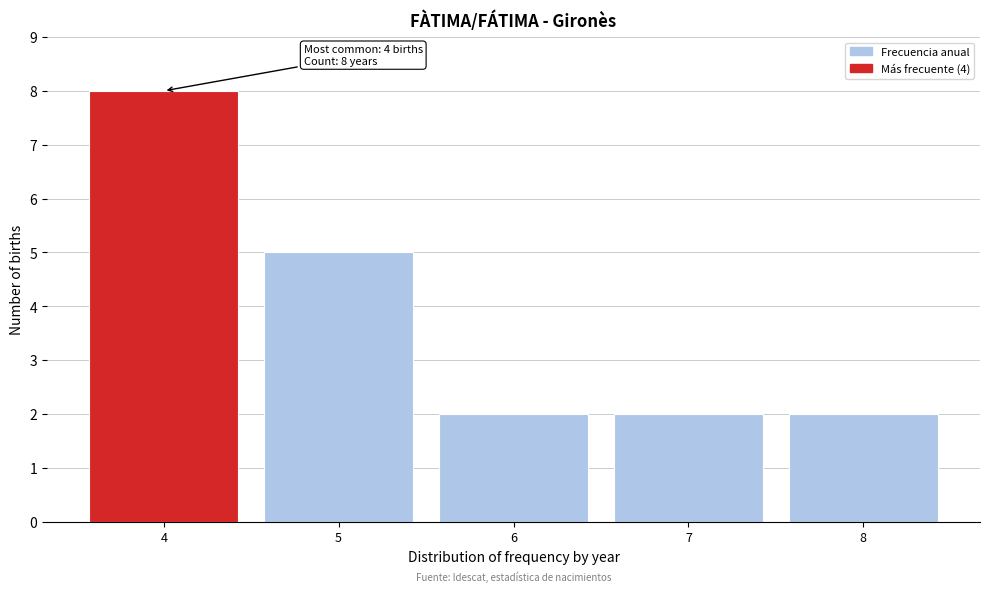

Which range on the x-axis has the tallest bar?

3.5 to 4.5